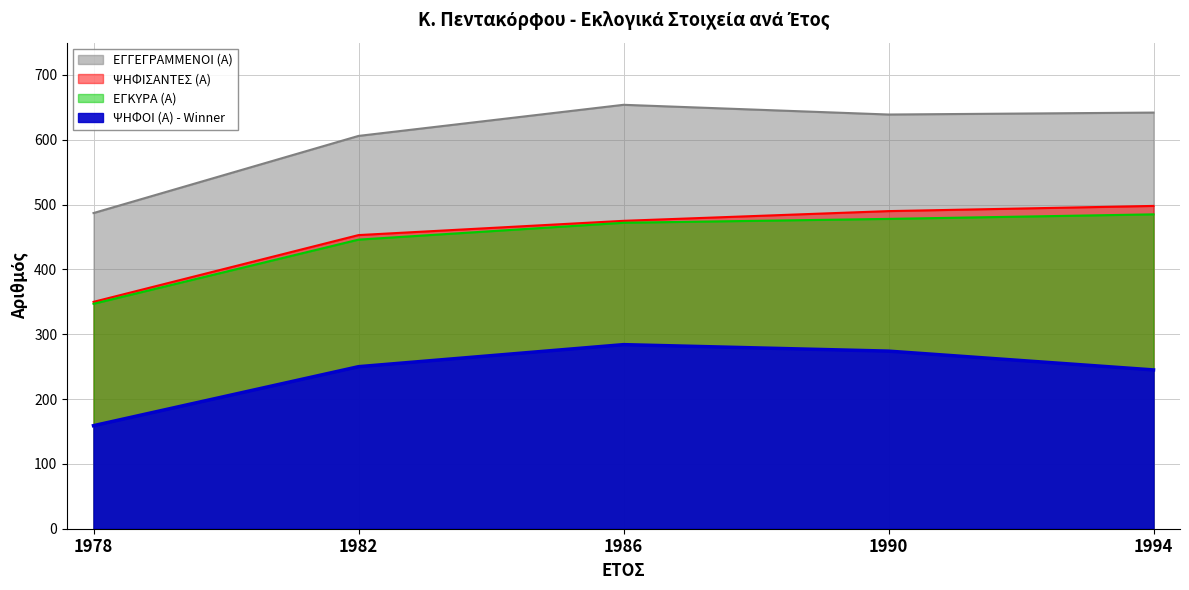

Which series changed the most between 1982 and 1994?

ΨΗΦΙΣΑΝΤΕΣ (Α)